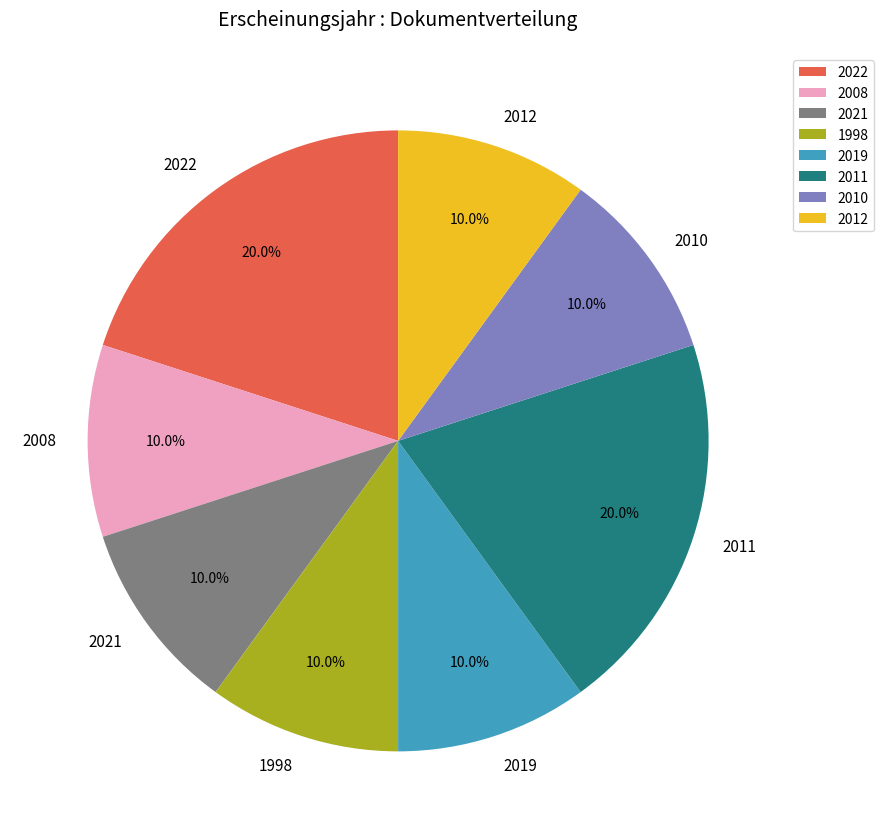

Does 2022 represent more than half of the total?

No